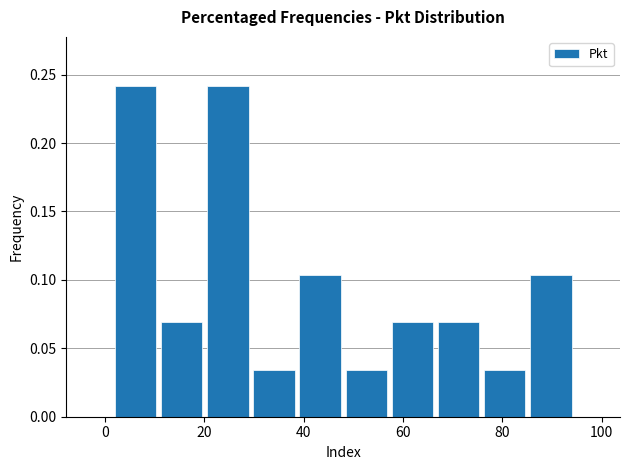

How tall is the bar that spans 76 to 86 on the x-axis? Neither the bar edges nor the heights are printed on the chart, so give them approximately, as read against the axes.

0.035